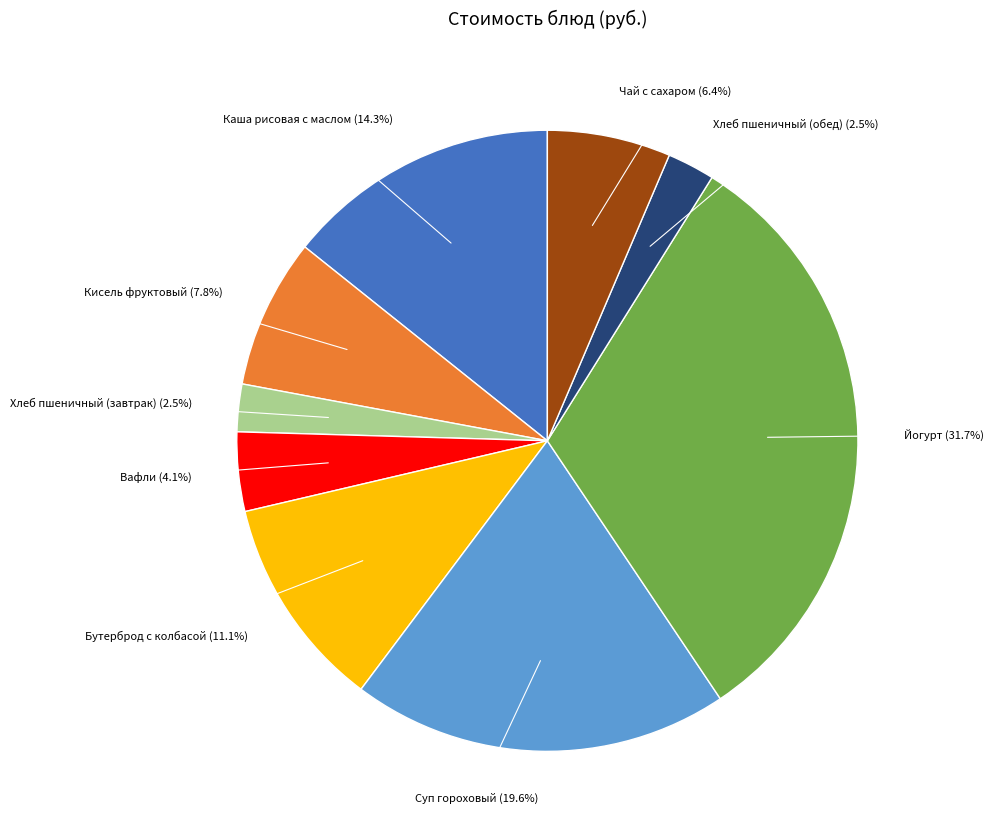

Combined, what portion of the pie is Каша рисовая с маслом and Йогурт?

46.0%